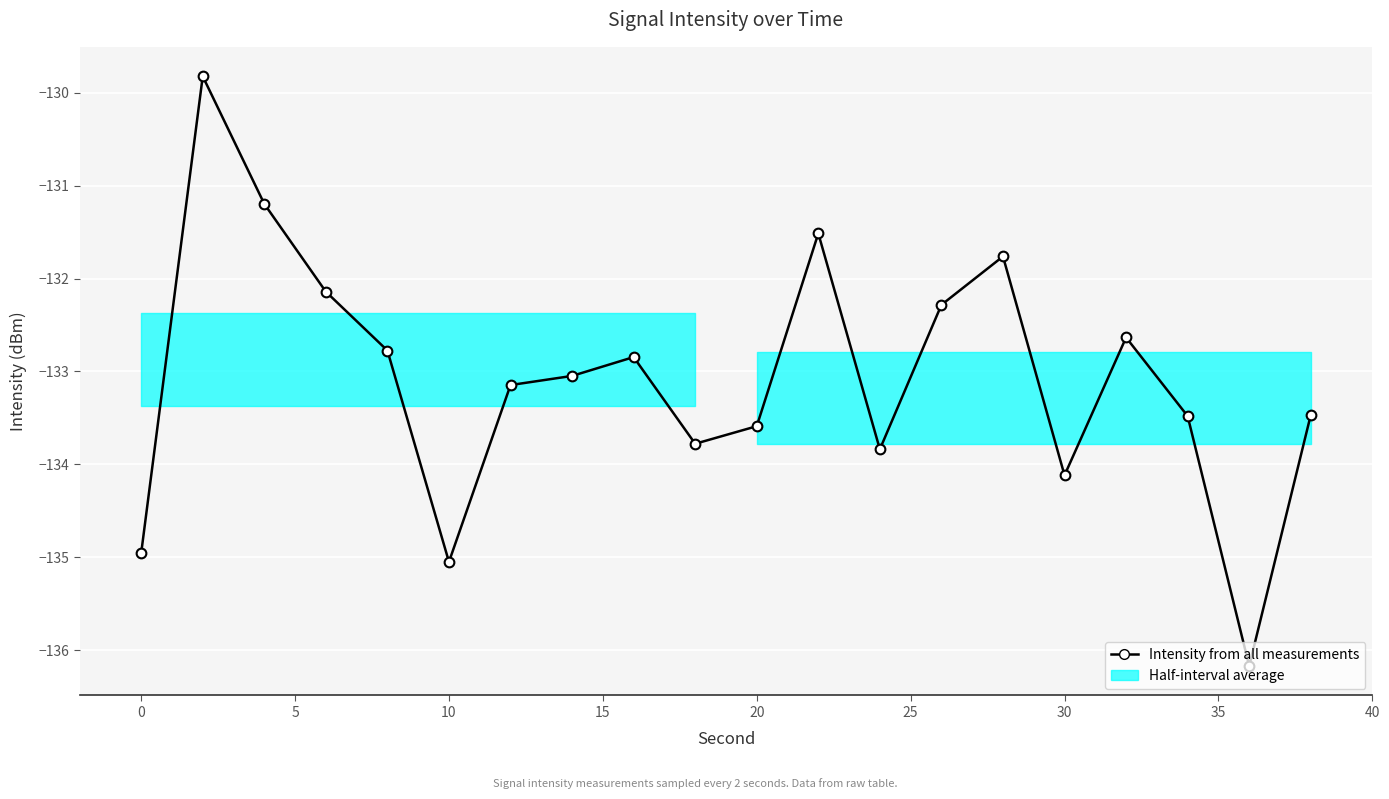

What is the greatest value displayed?

-129.8